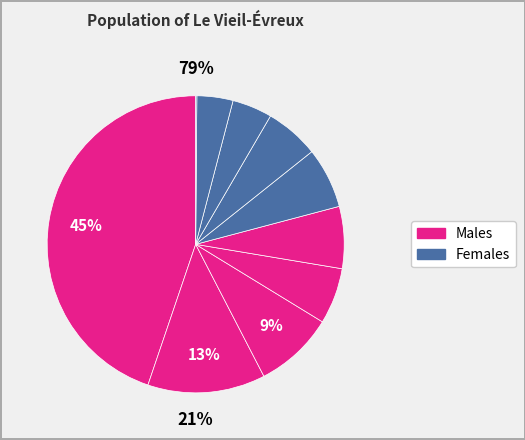

Does pct35 represent more than half of the total?

No